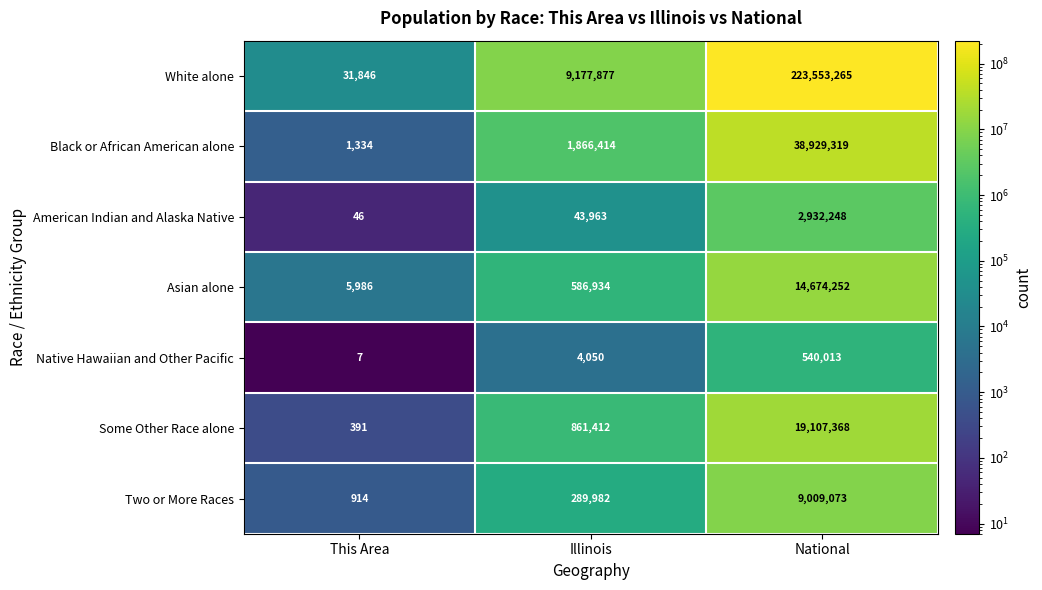

Which label corresponds to the smallest value in the chart?

This Area